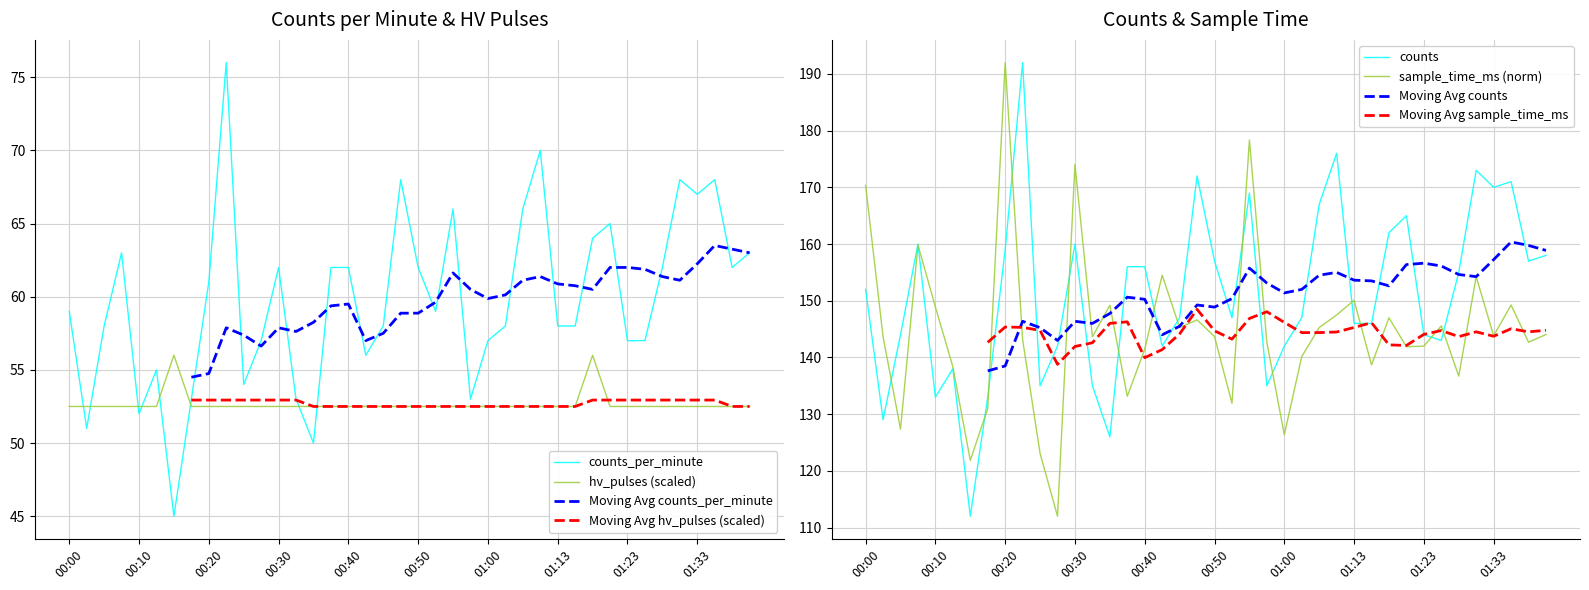

True or false: sample_time_ms and hv_pulses intersect in this chart.

False